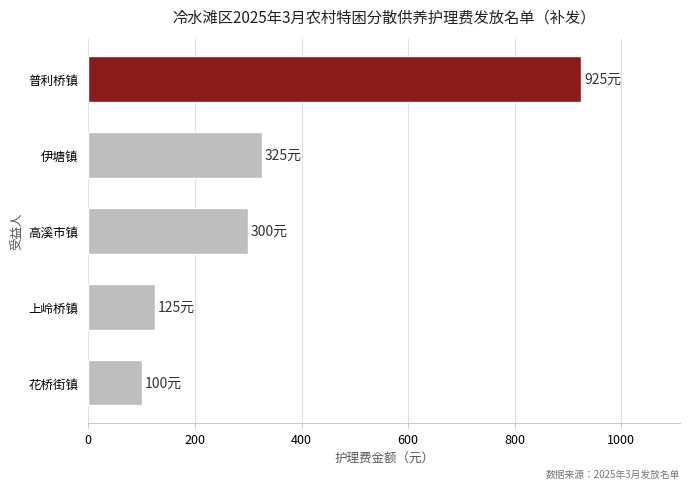

Approximately how many times larger is the value at 高溪市镇 compared to 普利桥镇?

0.3